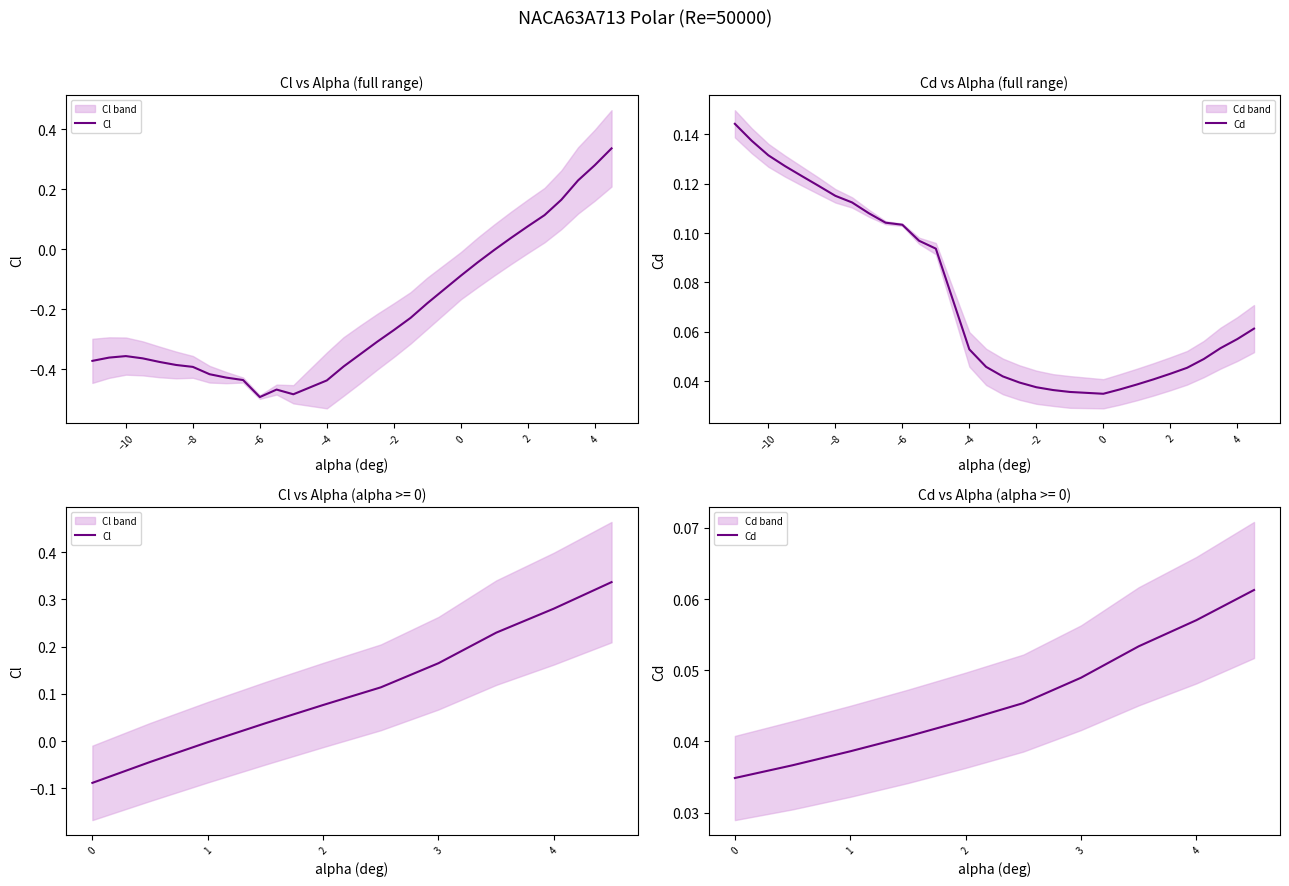

What is the label of the 6th point from the left?

−2